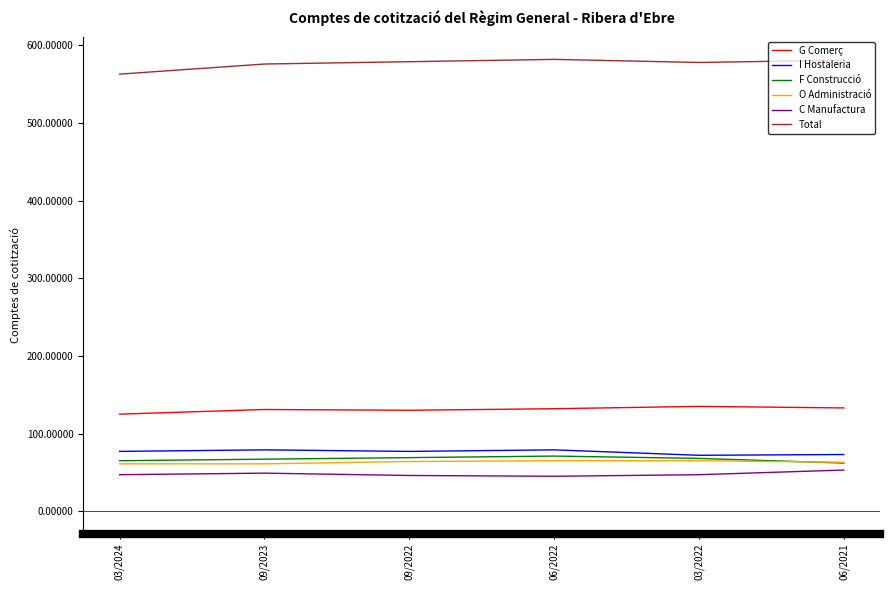

Is the value of I Hostaleria at 09/2022 greater than the value of F Construcció at 03/2022?

Yes